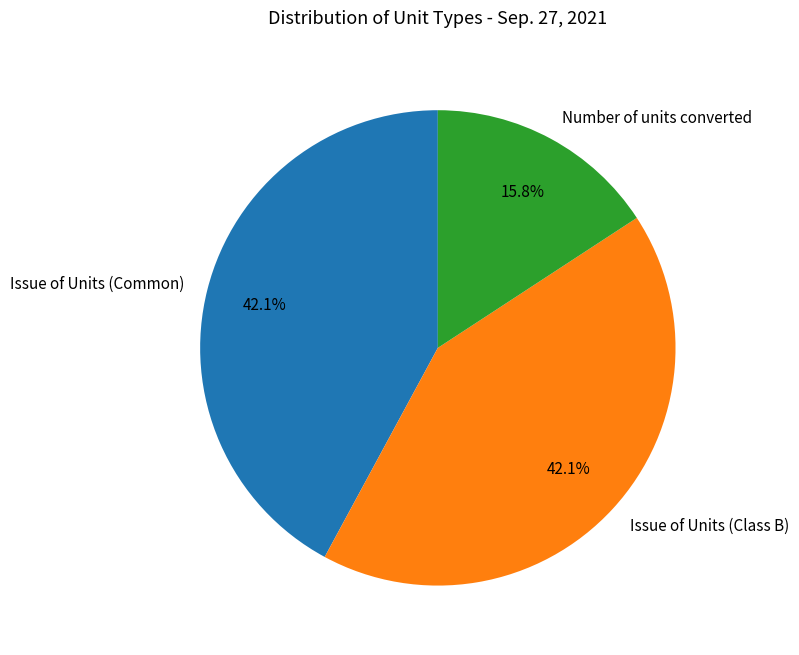

To the nearest percent, what is the combined percentage of Issue of Units (Class B) and Issue of Units (Common)?

84%